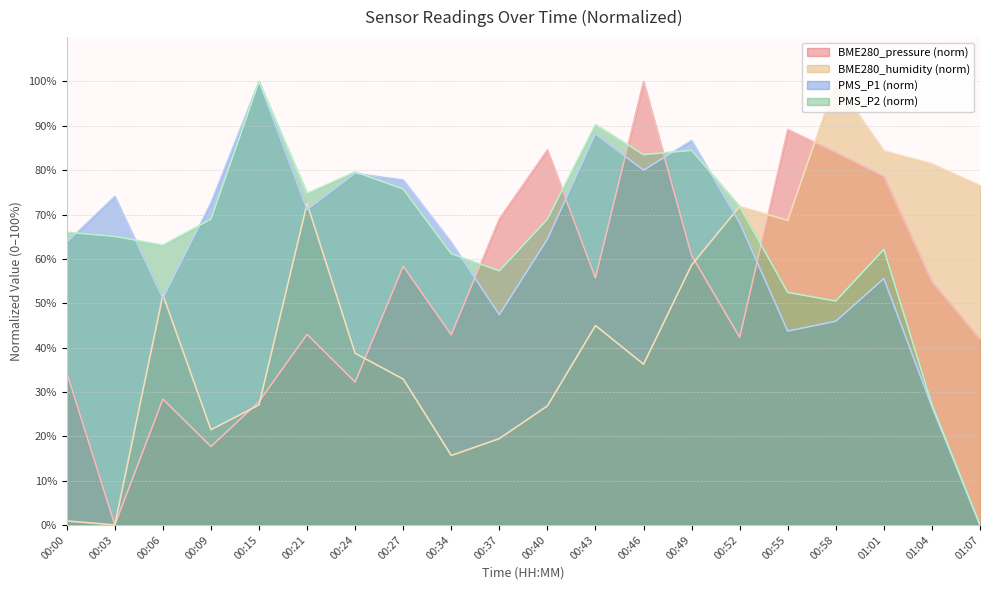

True or false: PMS_P2 and PMS_P1 cross at least once.

True